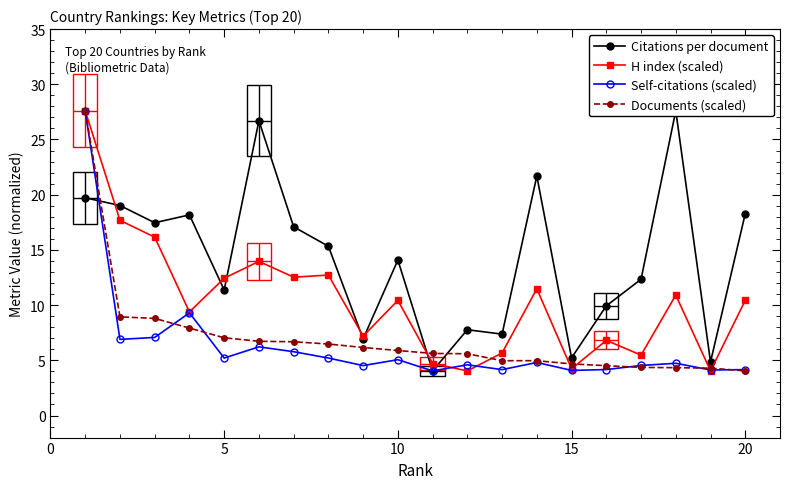

True or false: Citations per document has more than 0 interior local peaks.

True